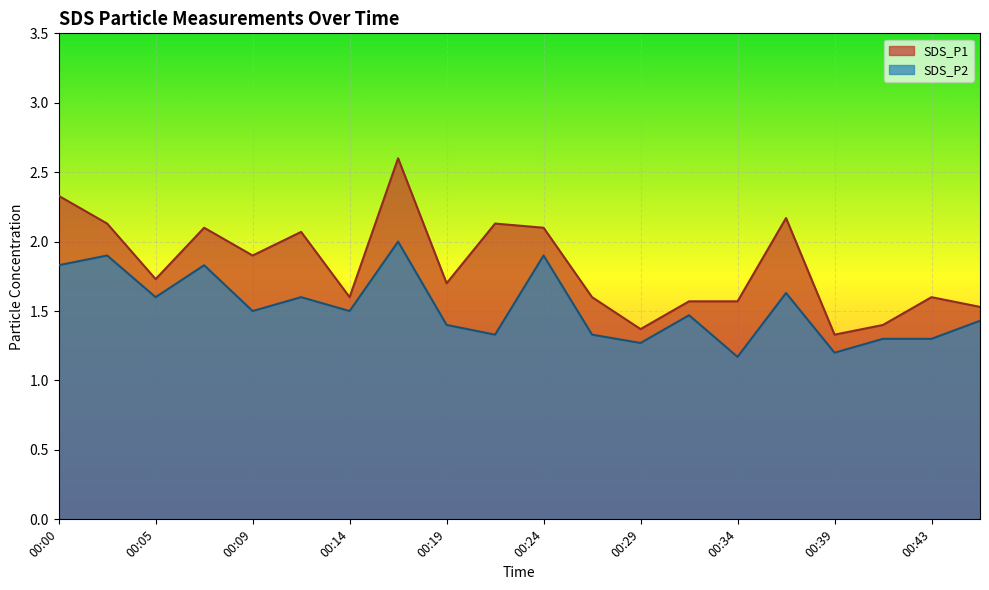

Which series has the largest total across all categories?

SDS_P1